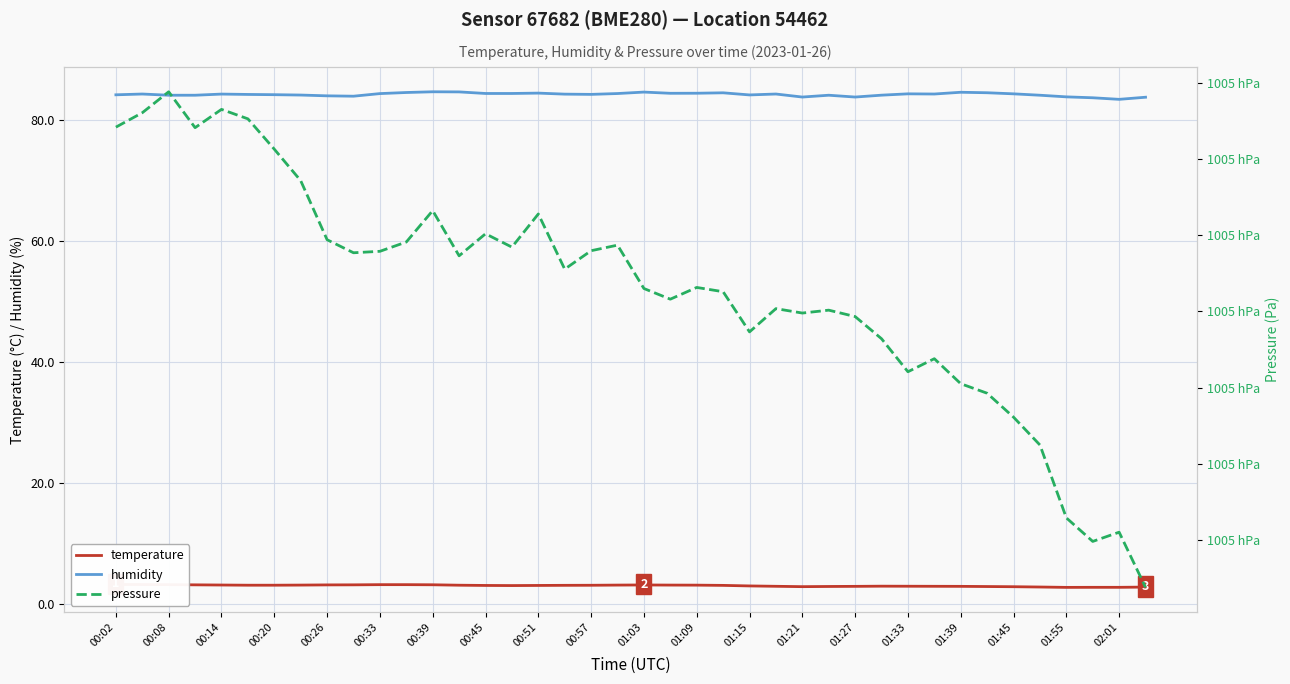

True or false: humidity has a value of 40.0 at 35.

False